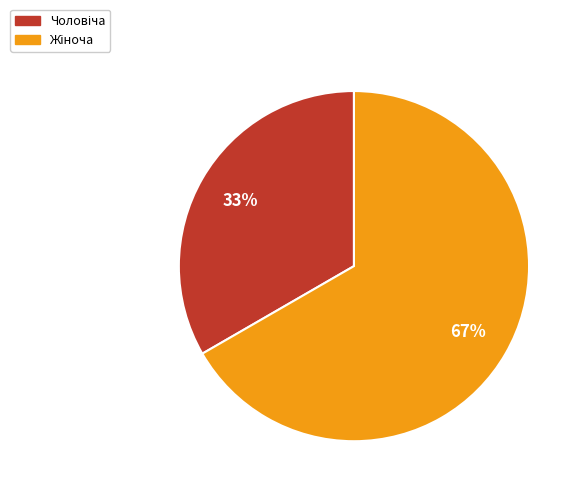

To the nearest percent, what is the average slice percentage?

50%